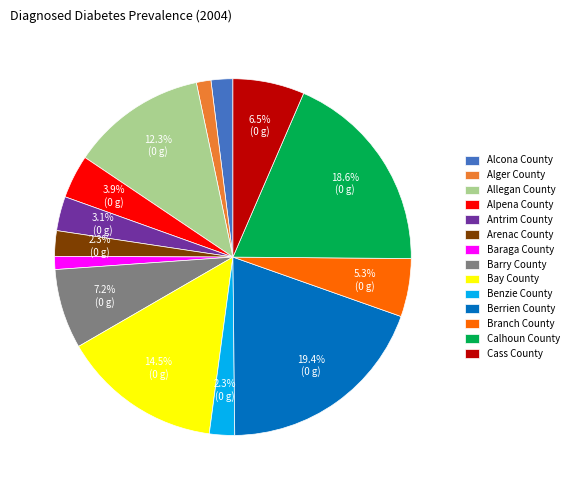

To the nearest percent, what is the difference between the largest and smallest slice percentages?

18%